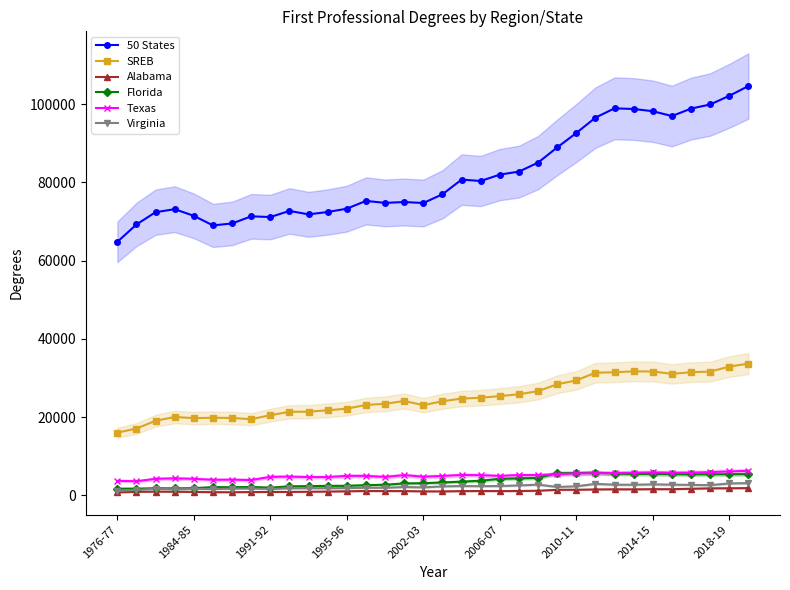

Reading left to right, list all the values displayed in this chart.

50 States: 64780	69222	72369	73136	71434	68986	69485	71307	71126	72684	71812	72412	73265	75250	74740	74965	74709	76939	80694	80338	81973	82737	85035	88923	92606	96539	98909	98745	98174	96939	98846	99895	102121	104611
SREB: 16001	17068	19053	20011	19726	19823	19756	19458	20475	21343	21369	21728	22143	23096	23382	24104	23042	24036	24719	24934	25355	25821	26625	28381	29362	31340	31447	31684	31643	31035	31469	31616	32896	33659
Alabama: 747	870	940	902	855	796	787	832	844	863	901	951	1026	1095	1080	1076	1005	991	1065	1087	1078	1087	1164	1397	1417	1496	1532	1521	1564	1558	1677	1779	1799	1846
Florida: 1699	1702	1804	1762	1823	2093	2060	2138	1961	2281	2343	2414	2421	2591	2694	3031	3088	3279	3488	3725	4209	4309	4440	5664	5667	5799	5531	5448	5449	5388	5358	5355	5364	5407
Texas: 3691	3596	4207	4331	4204	3974	3996	3904	4711	4770	4663	4654	4963	4956	4696	5160	4752	4941	5194	5145	4946	5166	5169	5399	5603	5636	5689	5769	5852	5768	5791	5912	6097	6259
Virginia: 1183	1346	1715	1517	1638	1588	1695	1732	1610	1793	1820	1799	1847	1922	1916	2115	2016	2278	2366	2329	2371	2523	2722	2143	2292	2921	2705	2691	2797	2707	2660	2592	3031	3115